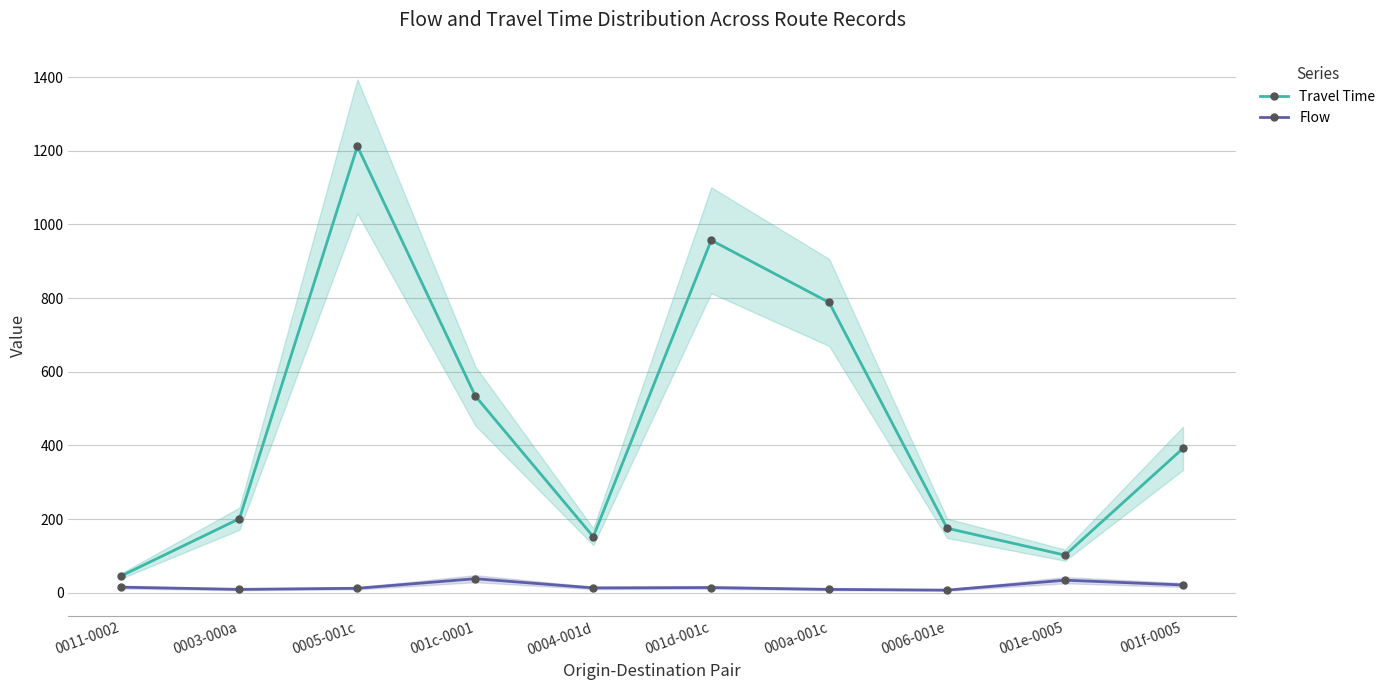

True or false: Flow and Travel Time cross at least once.

False